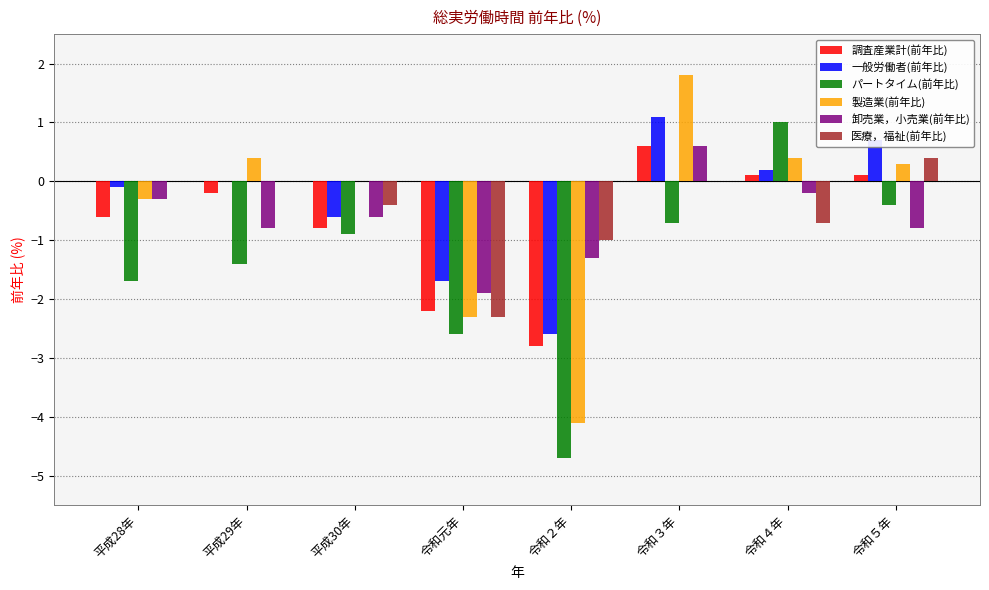

Are the bars grouped side by side (vs. stacked)?

Yes